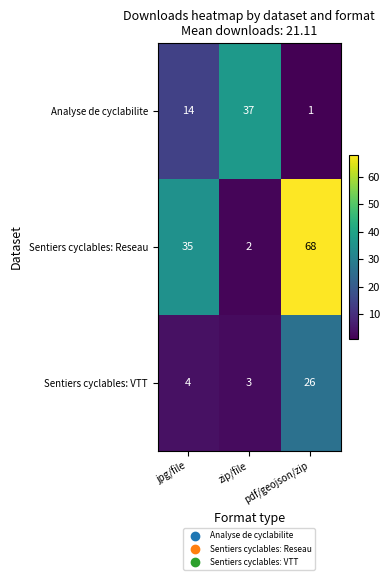

Which label corresponds to the smallest value in the chart?

pdf/geojson/zip